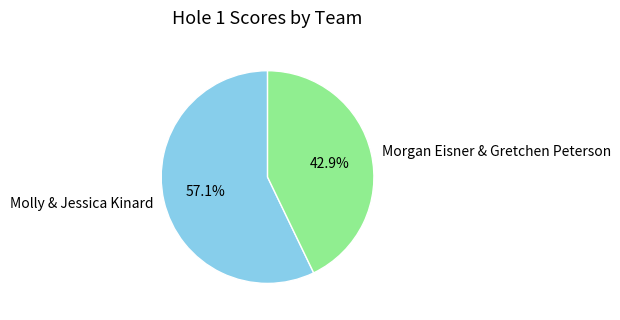

How many slices are in this pie chart?

2